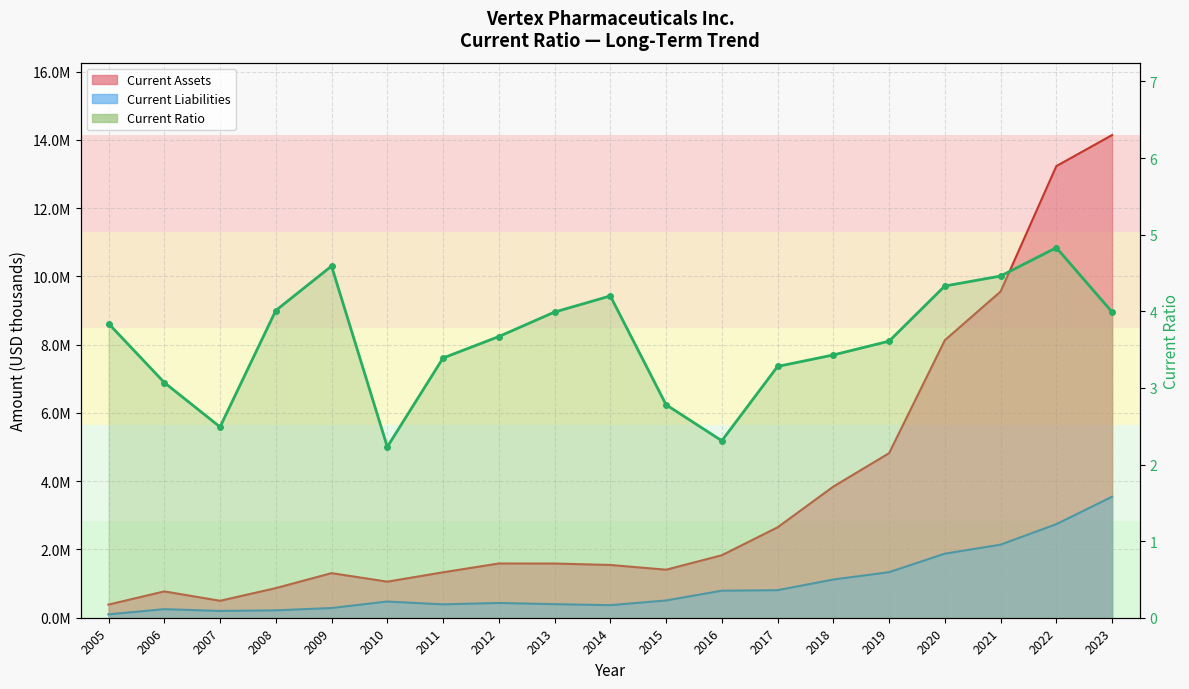

In Current Ratio, how many points are higher than both neighbors (excluding endpoints)?

3